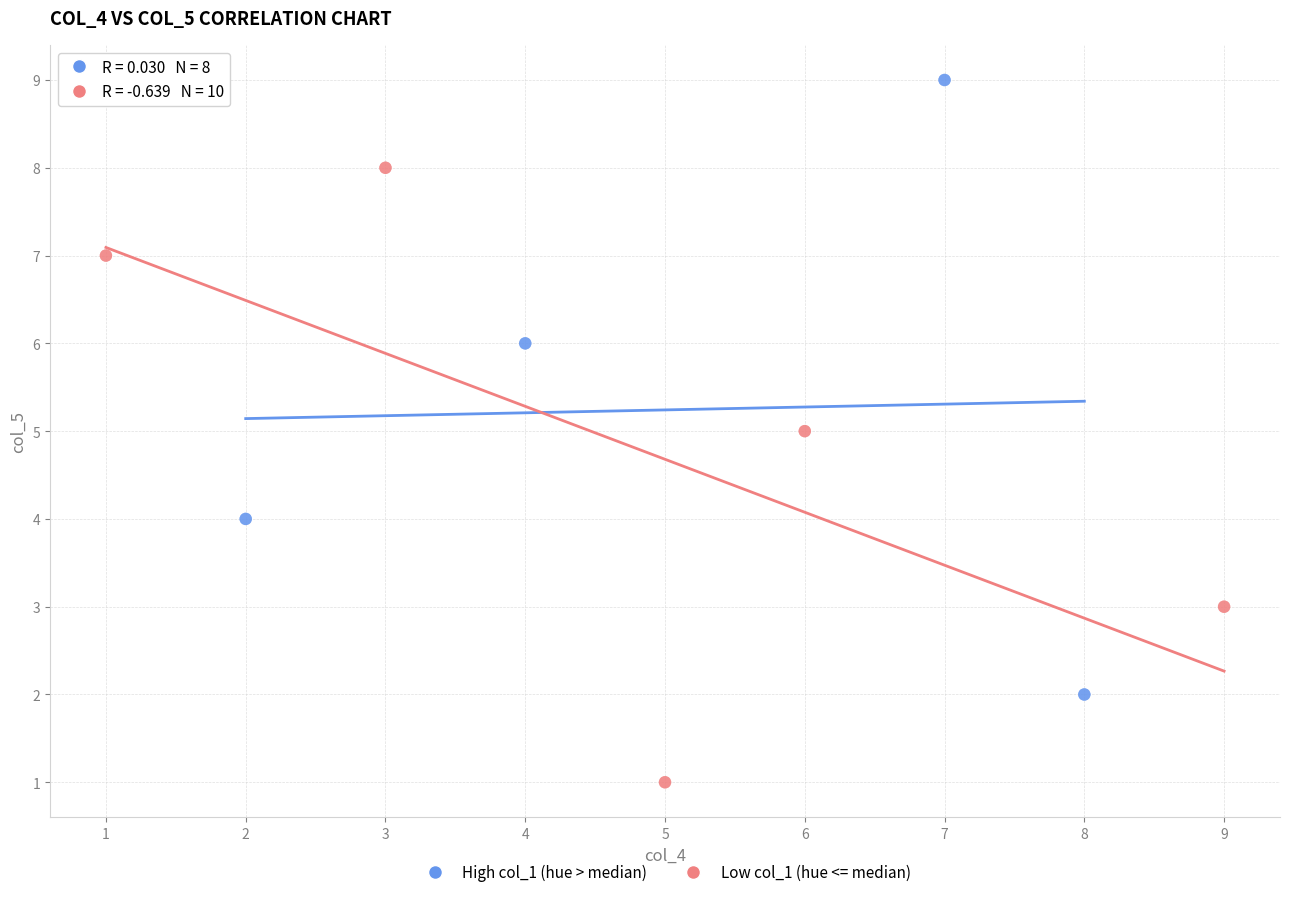

Which series reaches the minimum Y coordinate?

Low col_1 (hue <= median)